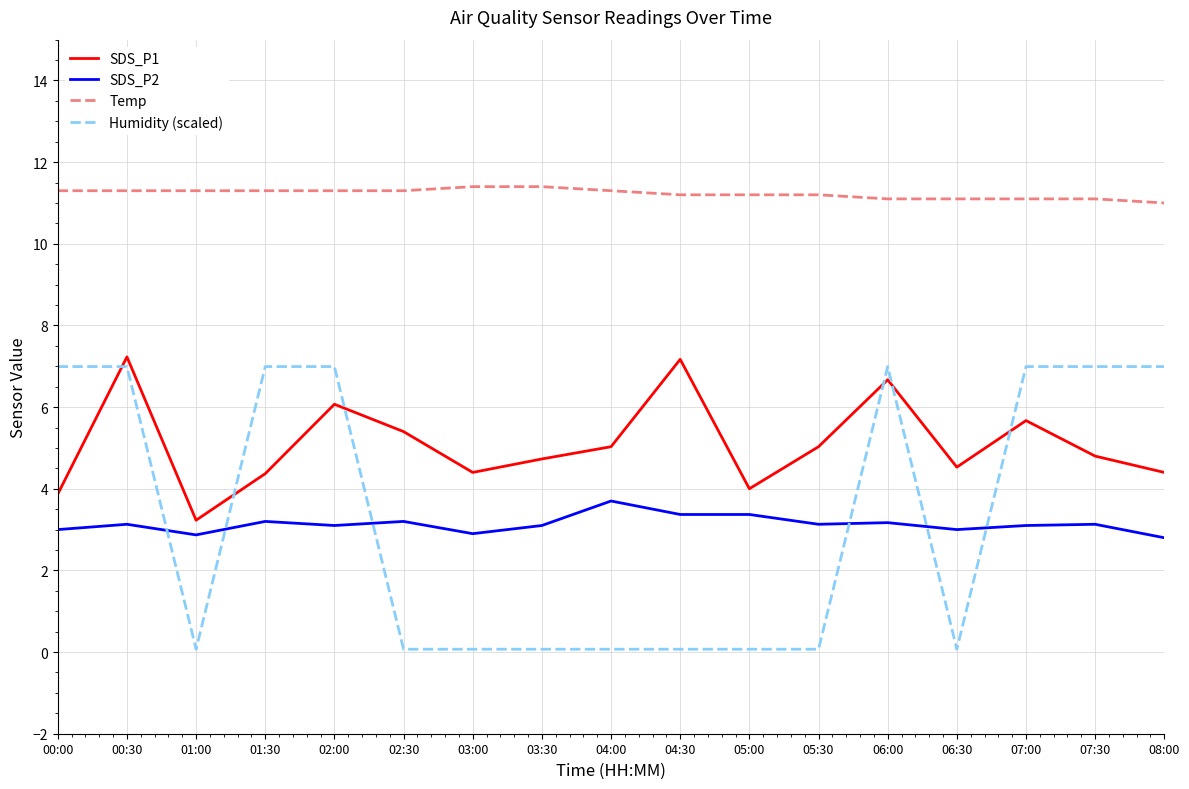

Rank the series at 08:00 from lowest to highest value.

SDS_P2, SDS_P1, Humidity (scaled), Temp